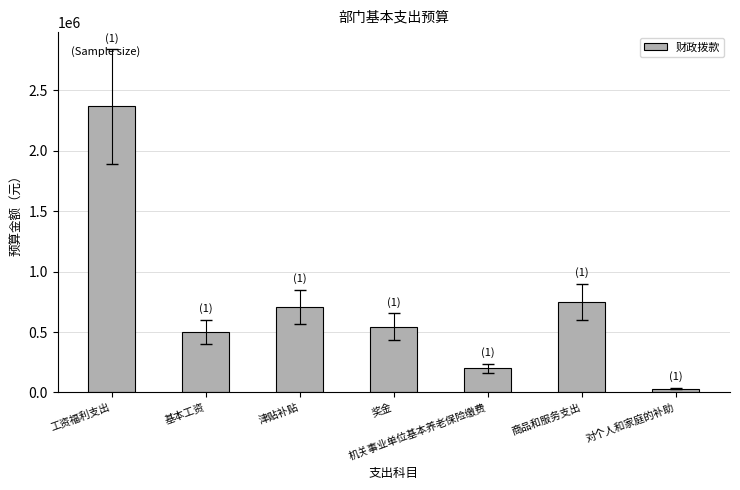

How many data points does each series have?

7